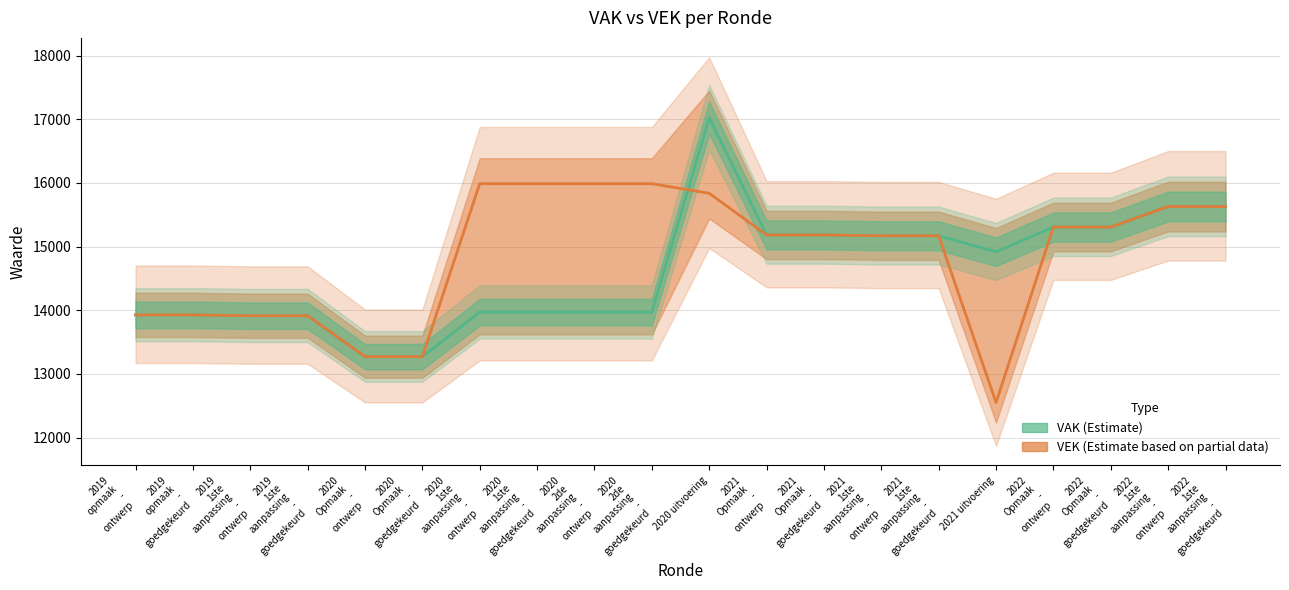

At which category is the sum across all series the highest?

2020 uitvoering